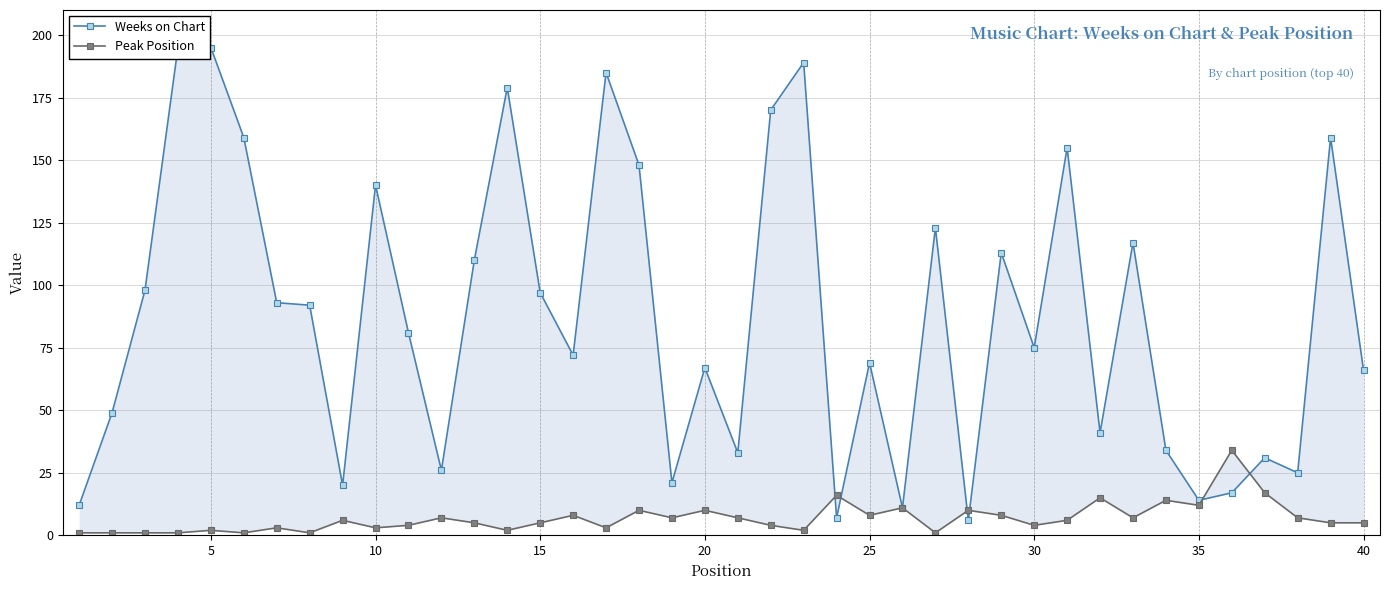

What are all the series names shown in the legend?

Weeks on Chart, Peak Position